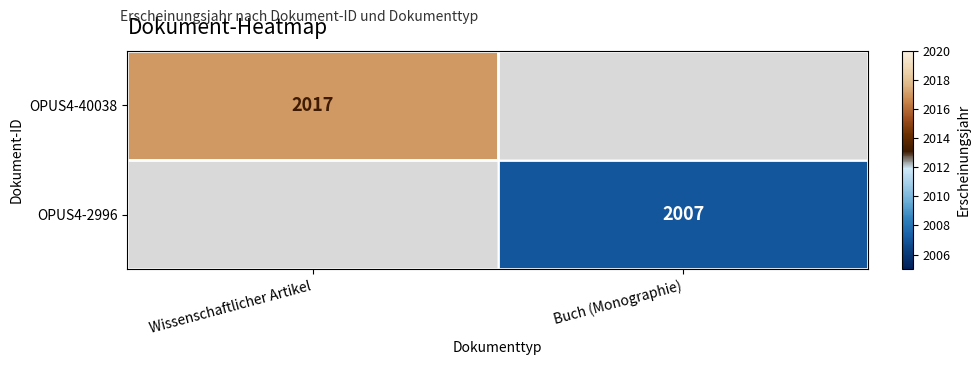

True or false: OPUS4-40038 has a value of 2017 at Wissenschaftlicher Artikel.

True